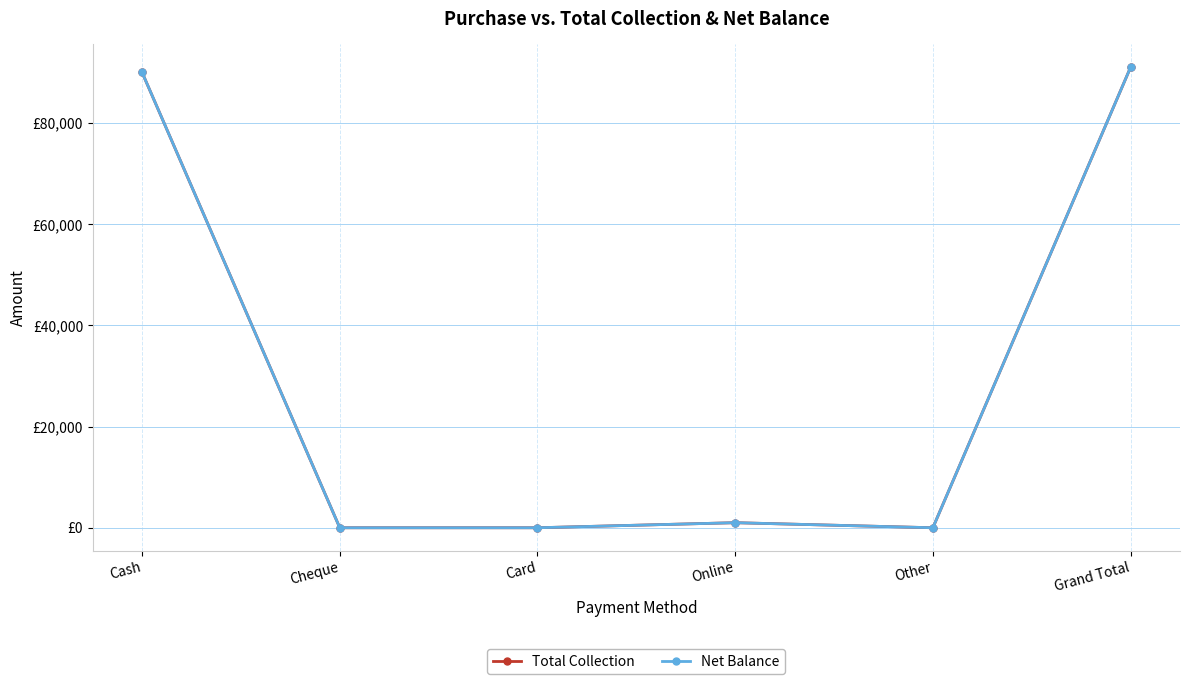

Reading left to right, transcribe all the data shown in this chart.

Total Collection: 90021.3	0.0	0.0	1000.0	0.0	91021.3
Net Balance: 90021.3	0.0	0.0	1000.0	0.0	91021.3